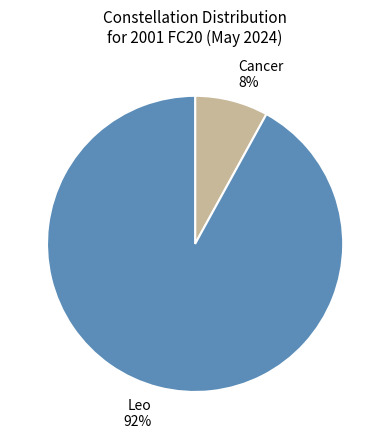

Combined, do Leo 92% and Cancer 8% account for over 50%?

Yes